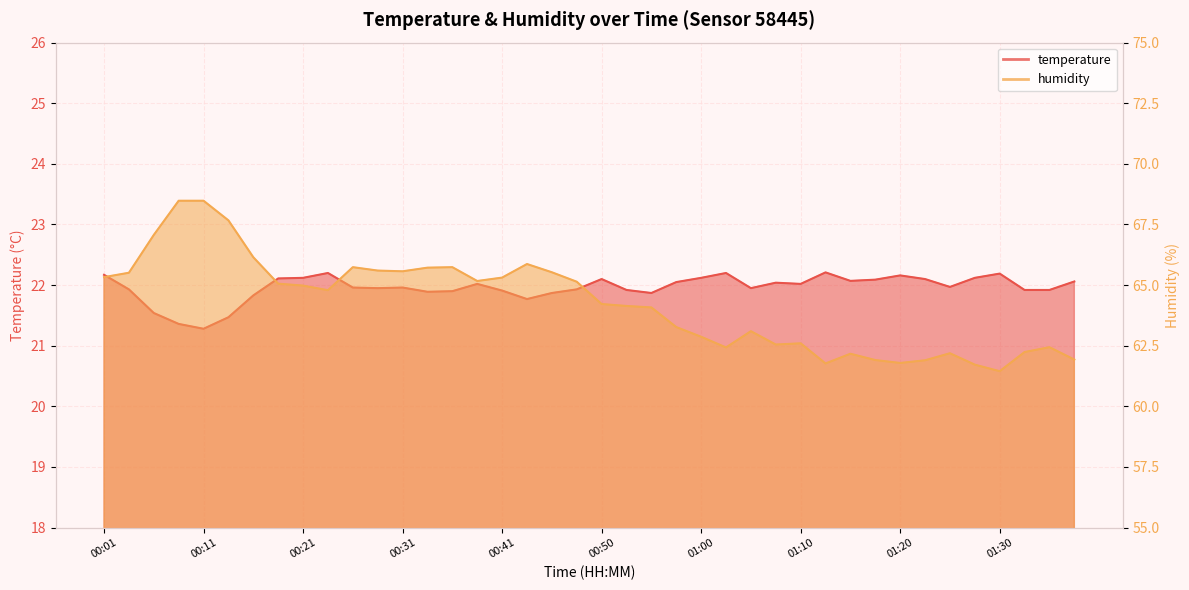

At 00:26, list the series in order from largest to smallest.

humidity, temperature